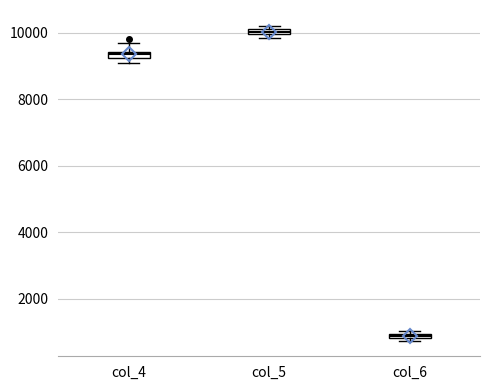

Which box's median line is the highest?

col_5